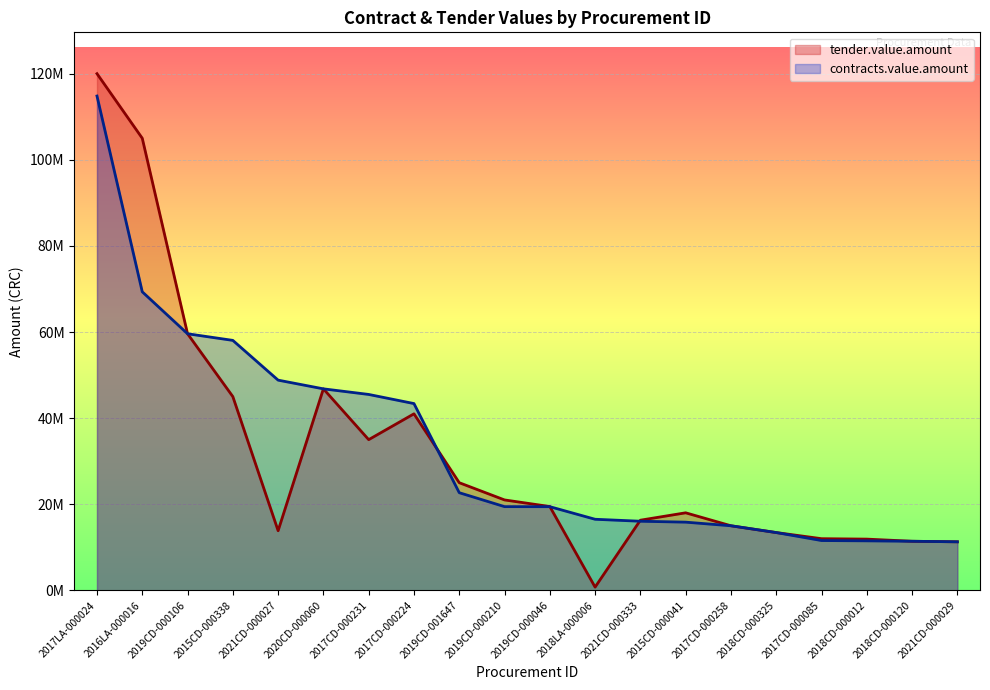

How many values in the tender.value.amount series exceed 19467579?

9